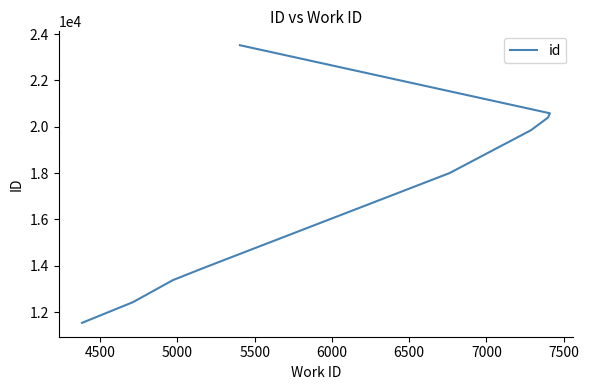

The chart shows a value of 28243 at 7000. True or false?

False